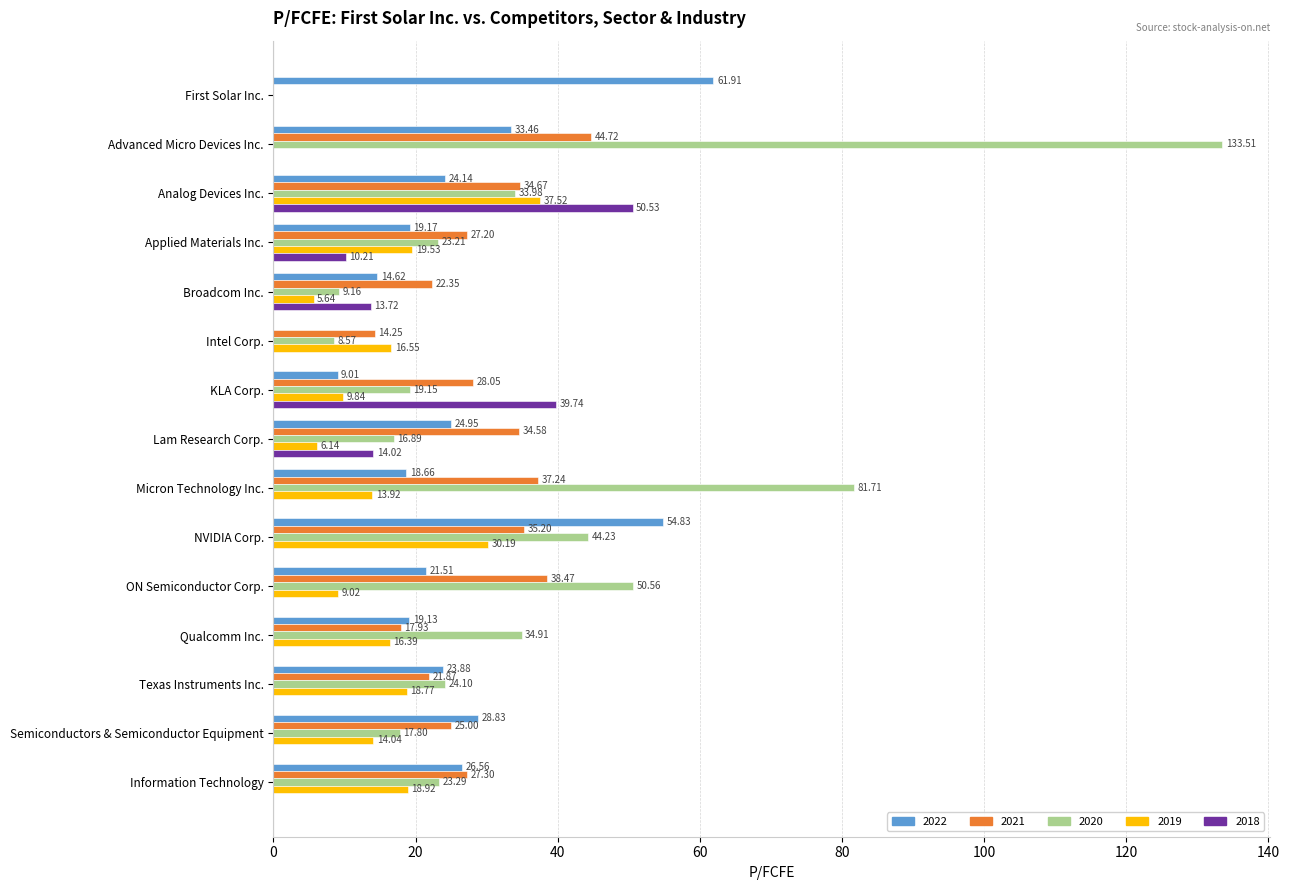

Is the value of 2020 at Information Technology greater than the value of 2018 at Intel Corp.?

Yes